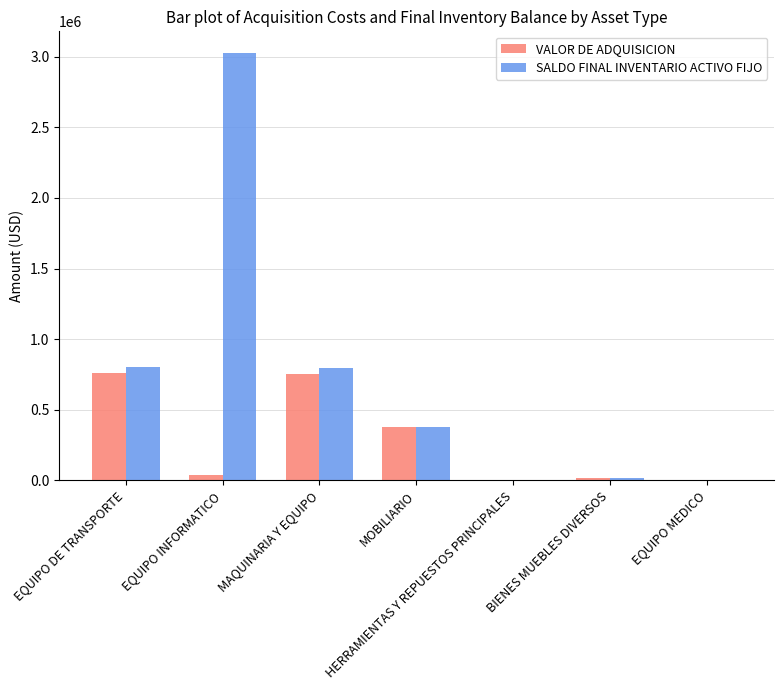

How many data points in VALOR DE ADQUISICION are above 40427?

4